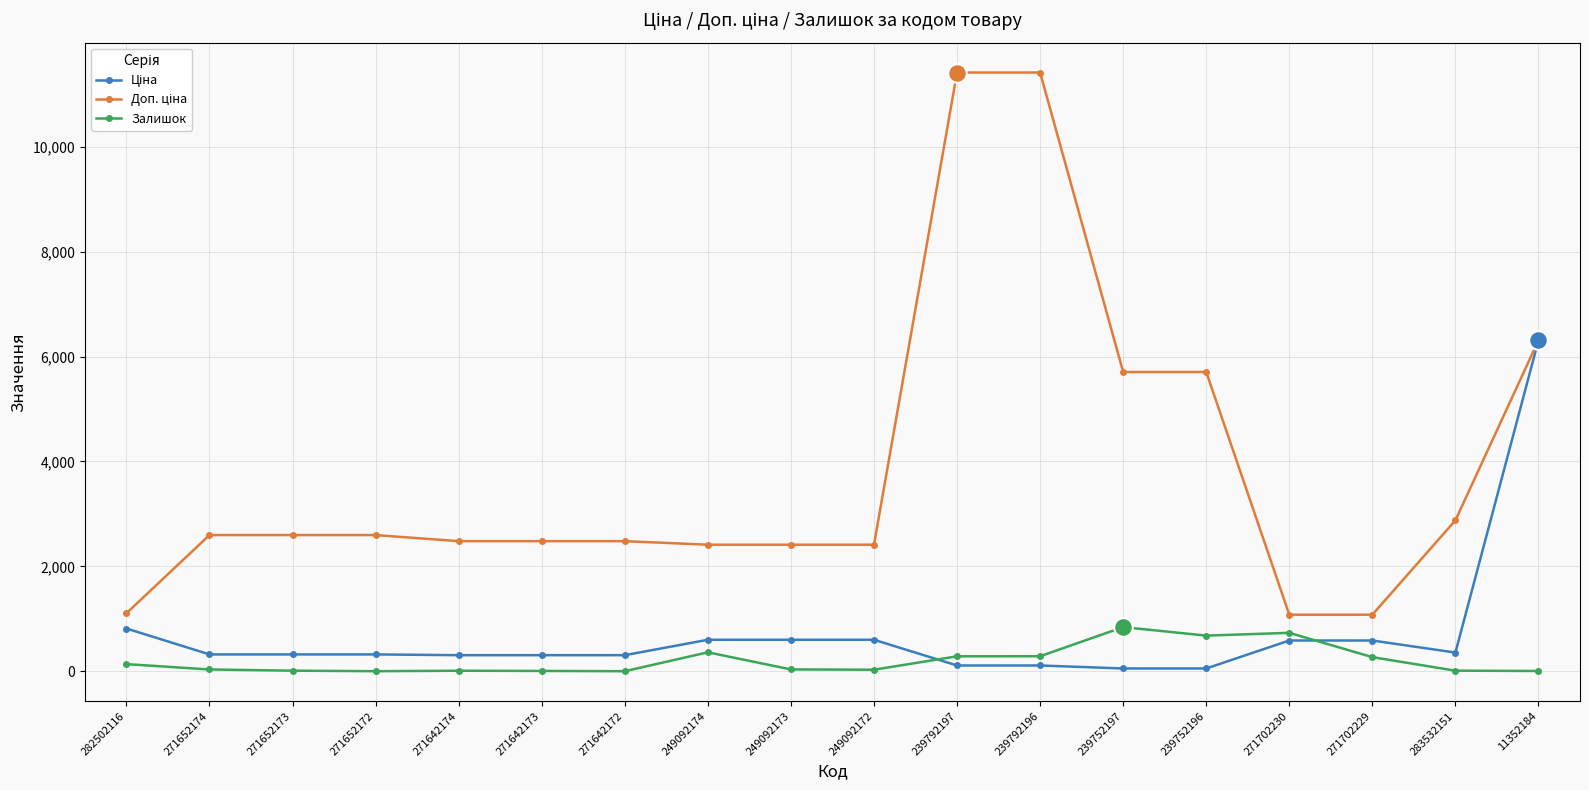

At which category is the sum across all series the highest?

11352184